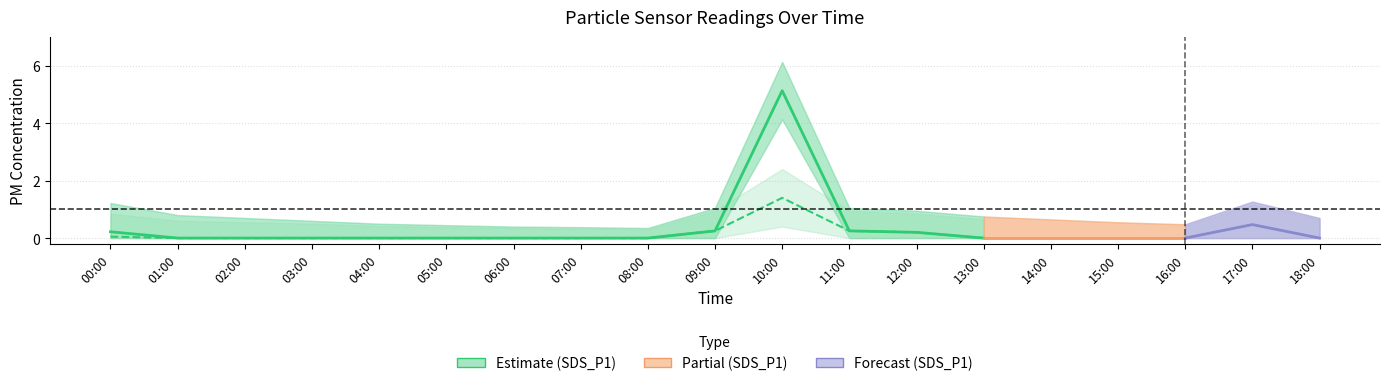

What is the maximum value shown in the chart?

6.1